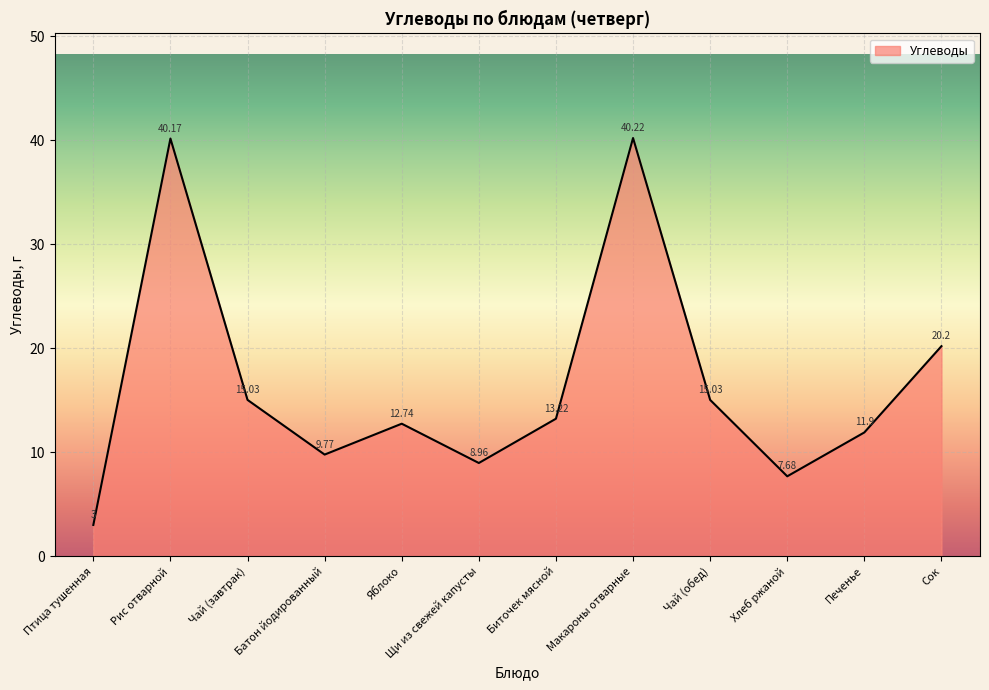

Which label corresponds to the smallest value in the chart?

Птица тушенная